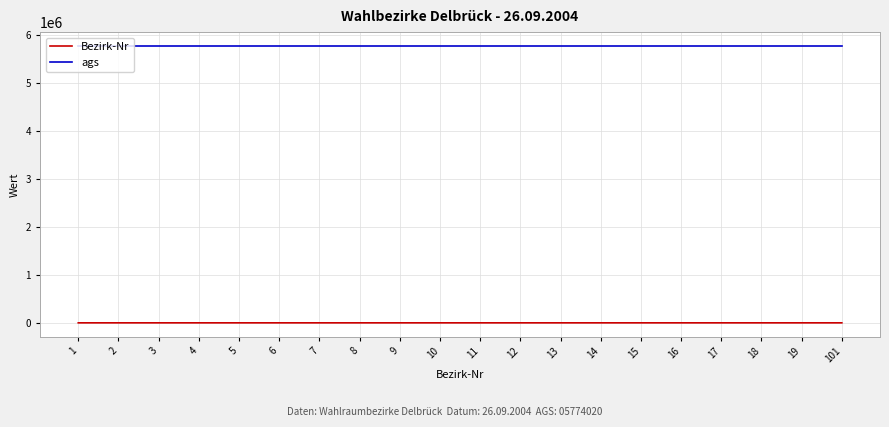

True or false: Bezirk-Nr and ags cross at least once.

False